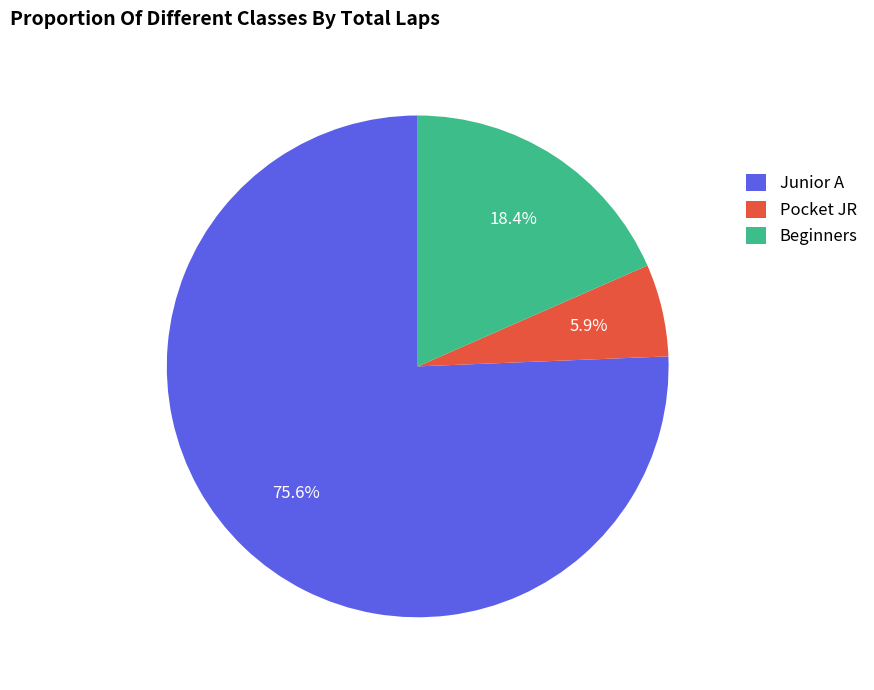

Does Beginners account for over 50% of the chart?

No